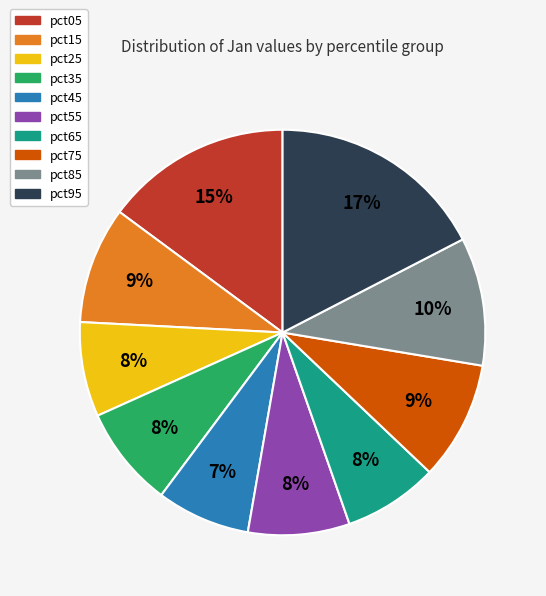

The pct25 slice represents 8% of the pie. True or false?

True